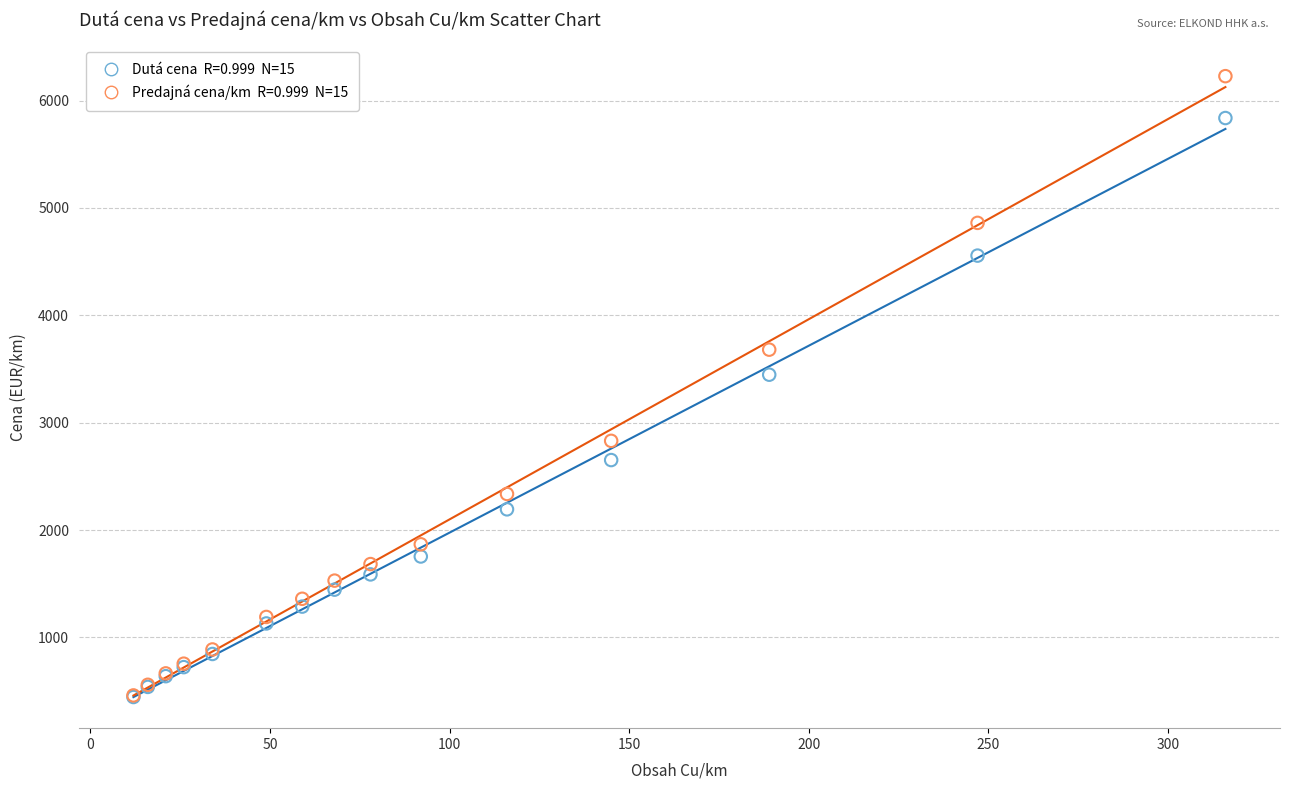

Across all series, what Y value is closest to 3336?

3446.9